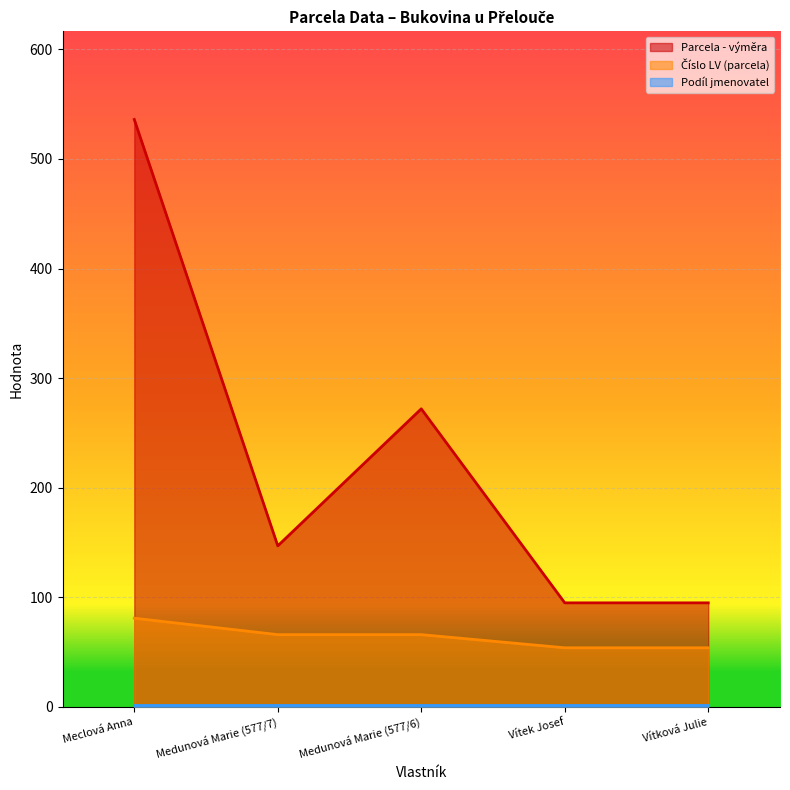

What is the difference between the Číslo LV (parcela) values at Meclová Anna and Vítková Julie?

27